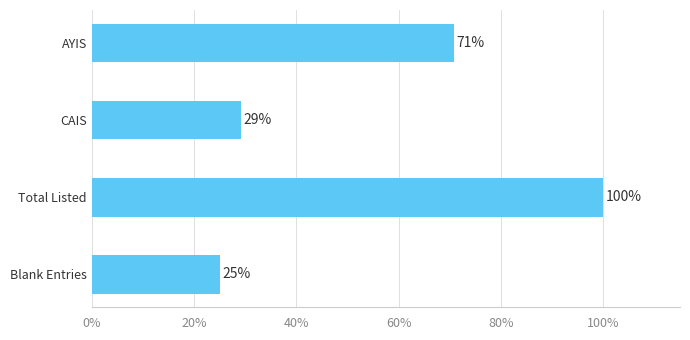

What is the sum of all values?

225.0